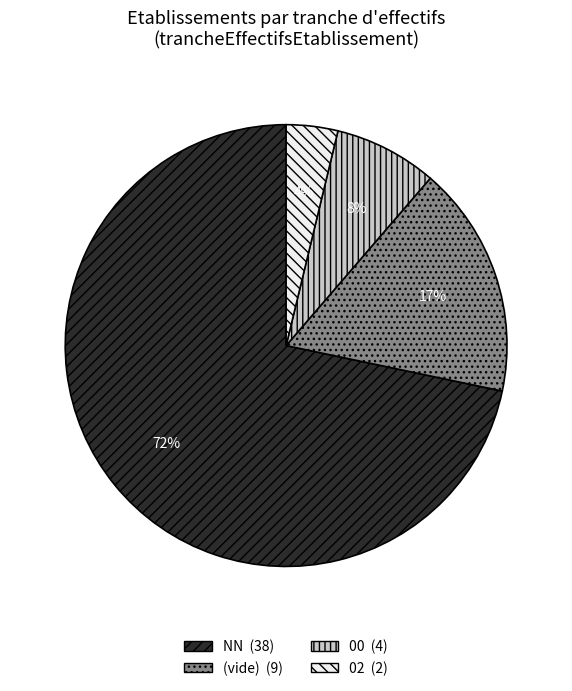

Is there any slice that represents more than half of the pie?

Yes